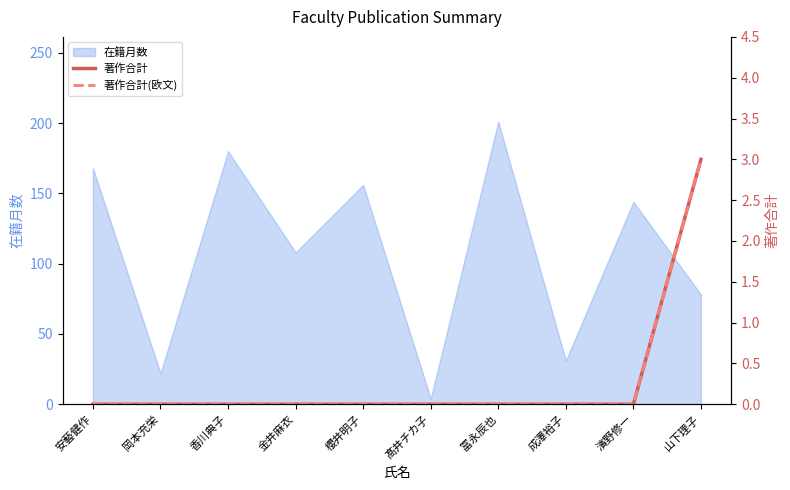

True or false: 在籍月数 has a value of 79 at 櫻井明子.

False